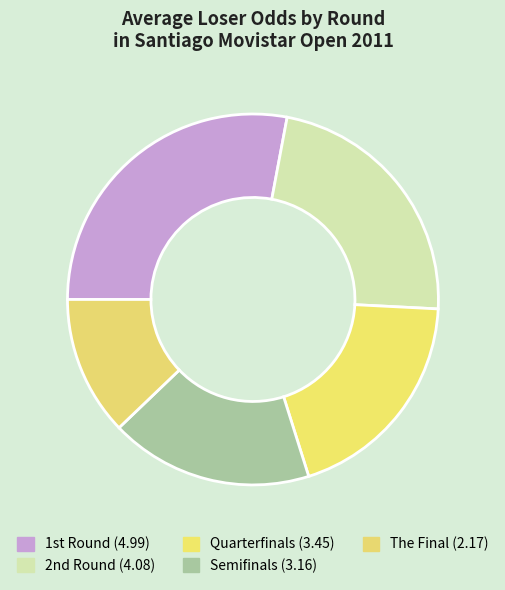

Rank the categories by value from highest to lowest.

1st Round, 2nd Round, Quarterfinals, Semifinals, The Final